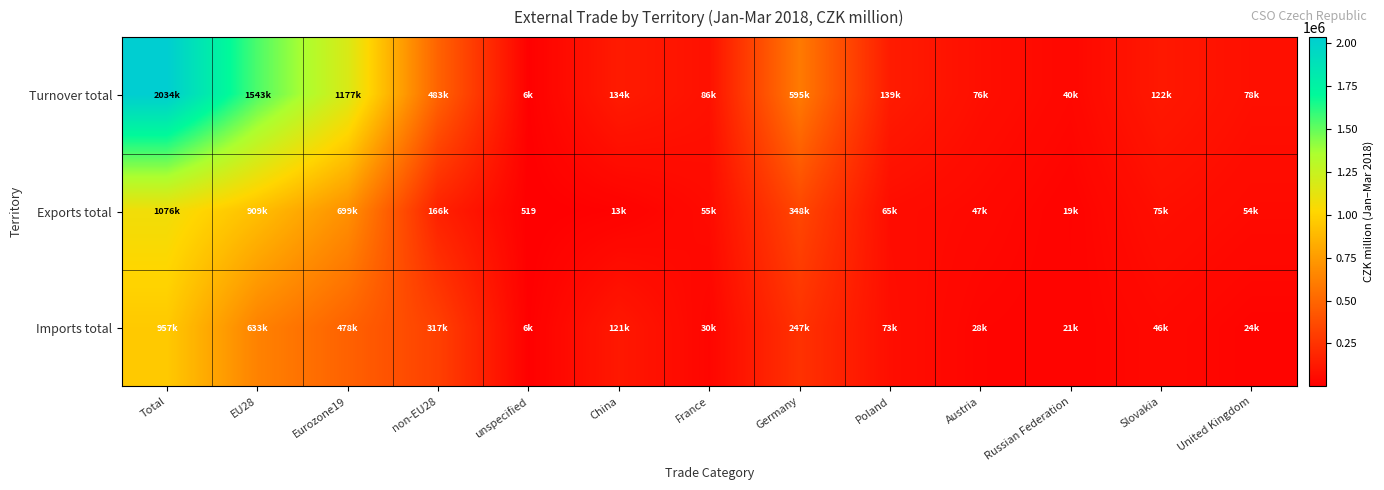

Between France and Slovakia, which is larger?

Slovakia